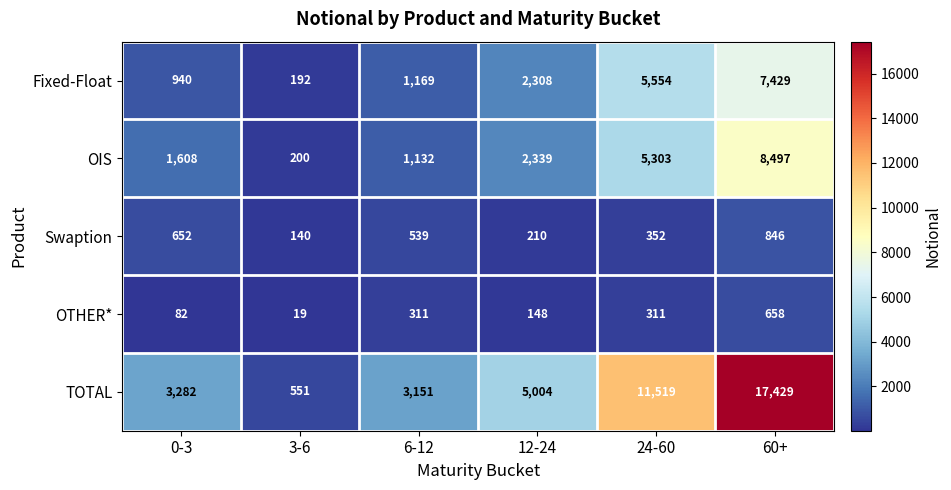

At 24-60, list the series in order from largest to smallest.

TOTAL, Fixed-Float, OIS, Swaption, OTHER*